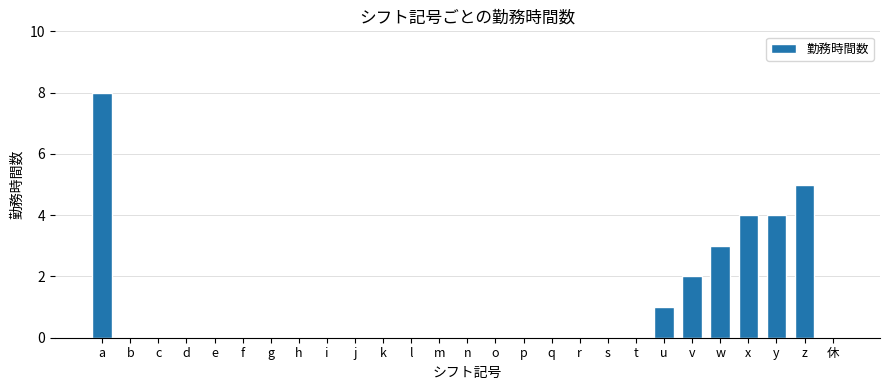

What is the maximum value shown in the chart?

8